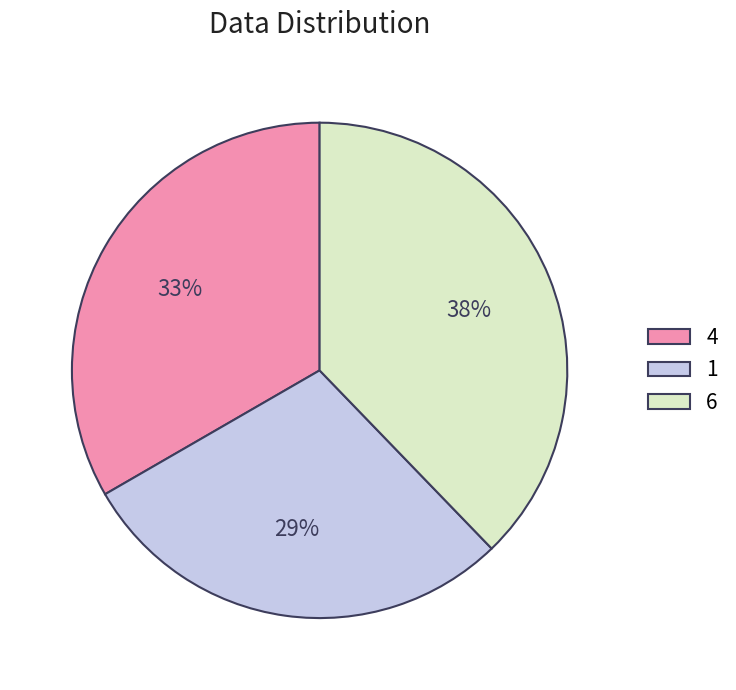

What percentage is the 4 slice, to the nearest percent?

33%